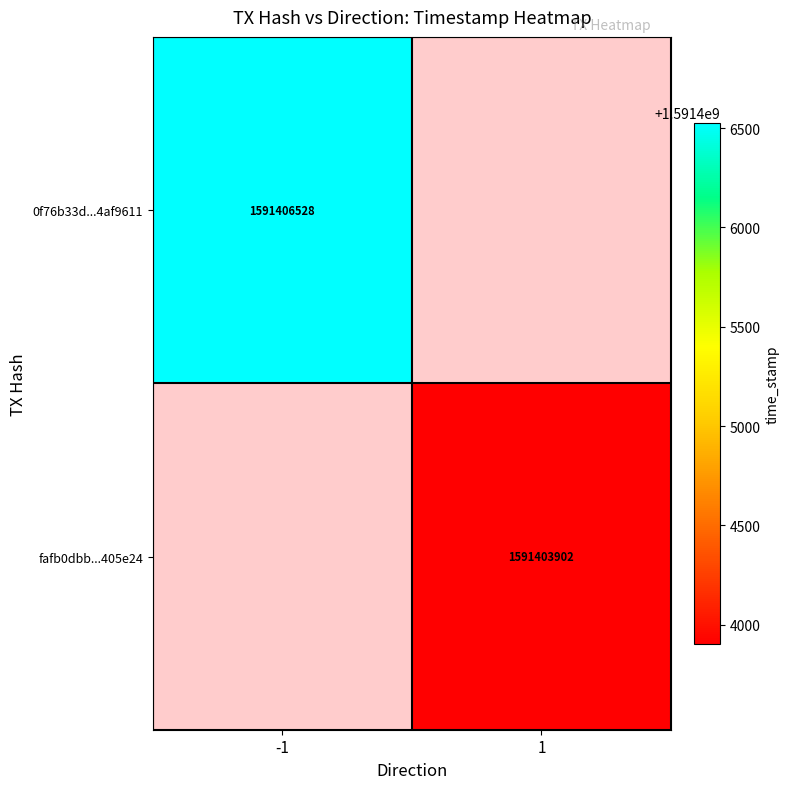

Count the number of data series in this chart.

2